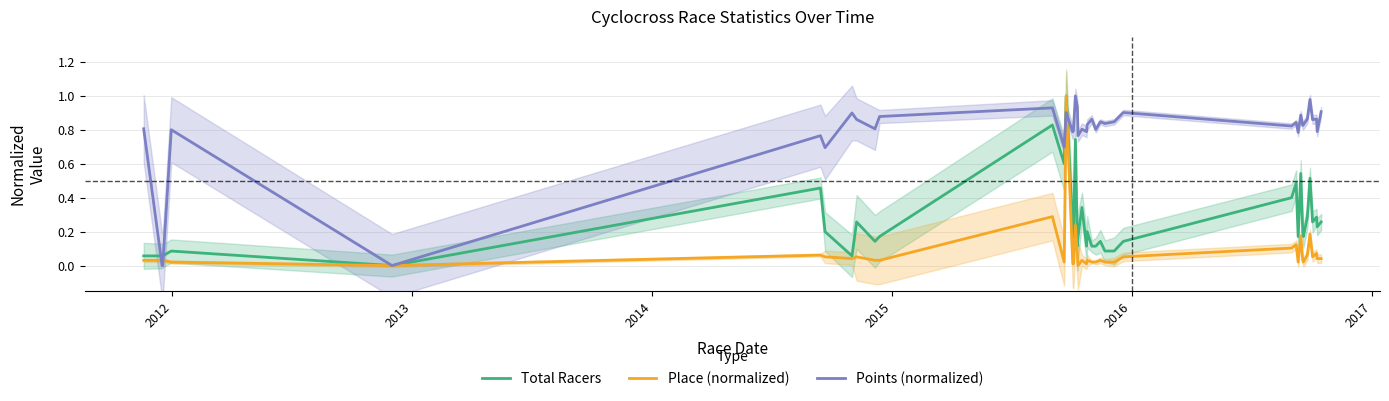

Which category has the lowest value across all series?

2015